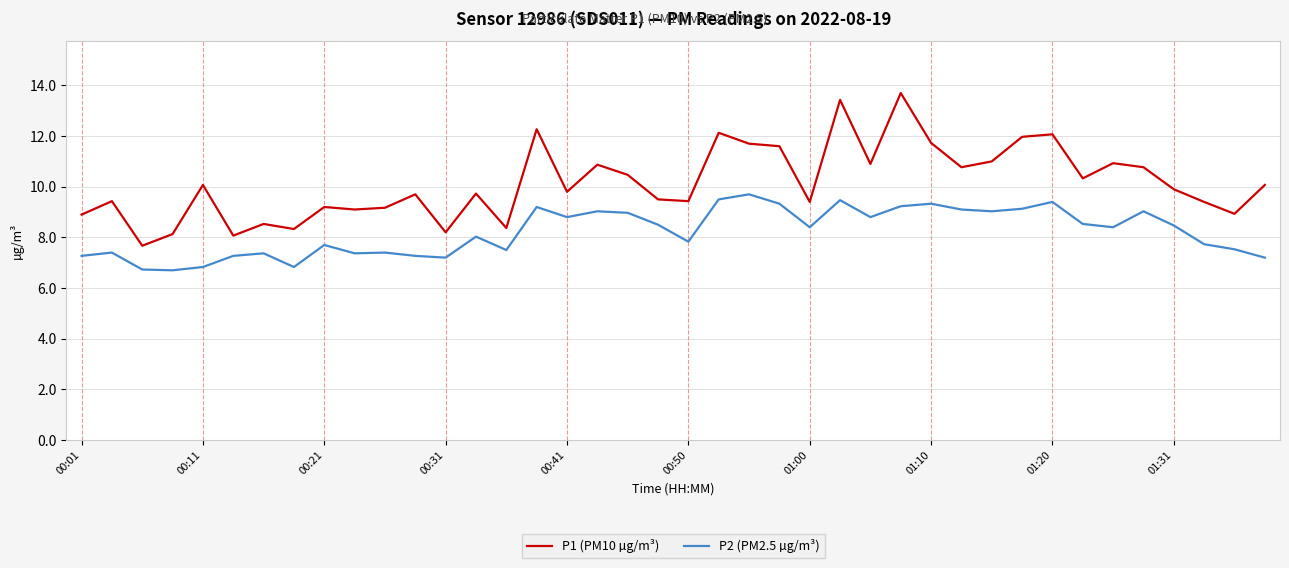

Which series has the widest spread of values?

P1 (PM10 µg/m³)